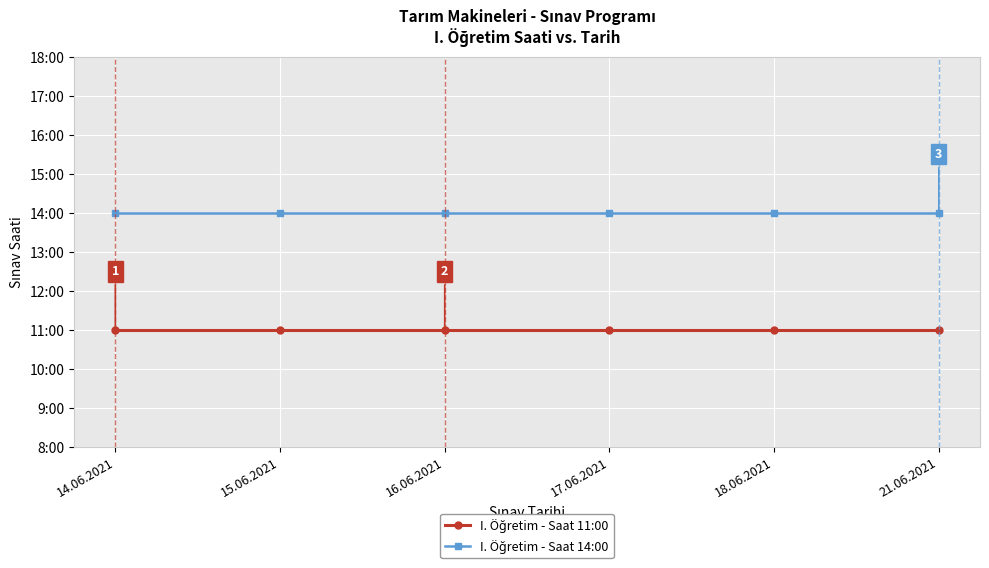

Does the chart have visible grid lines?

Yes